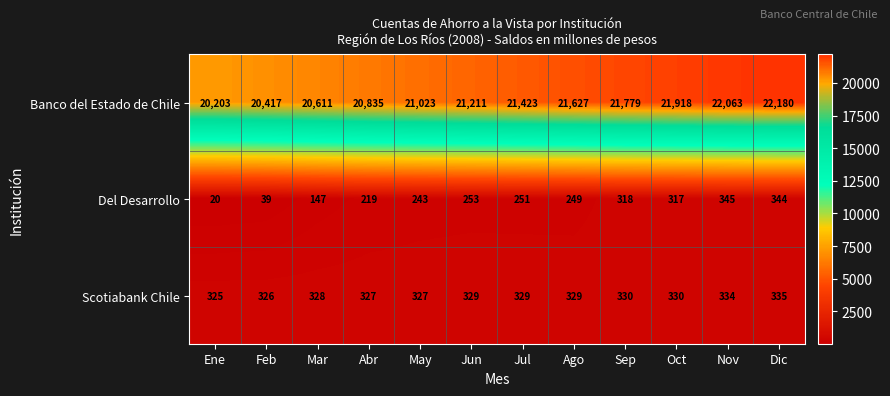

At how many categories does at least one series exceed 15553?

12